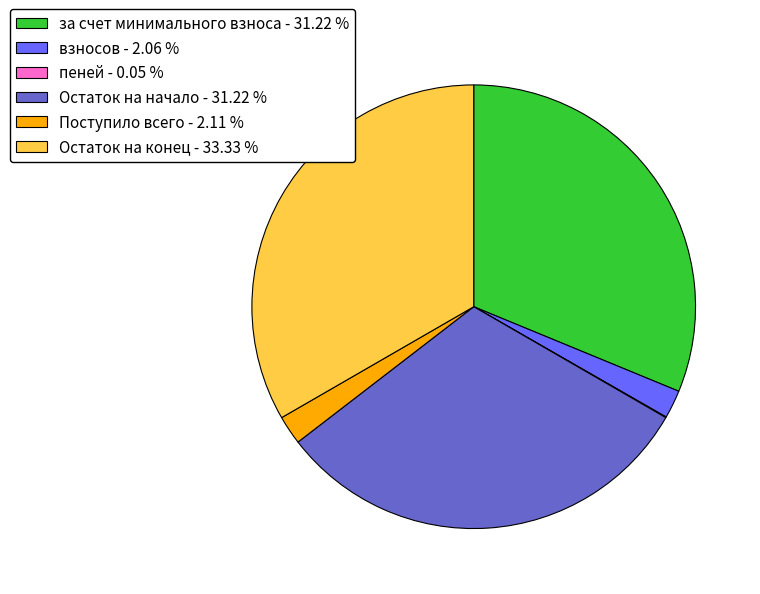

Is it true that взносов is 2% of the pie?

True